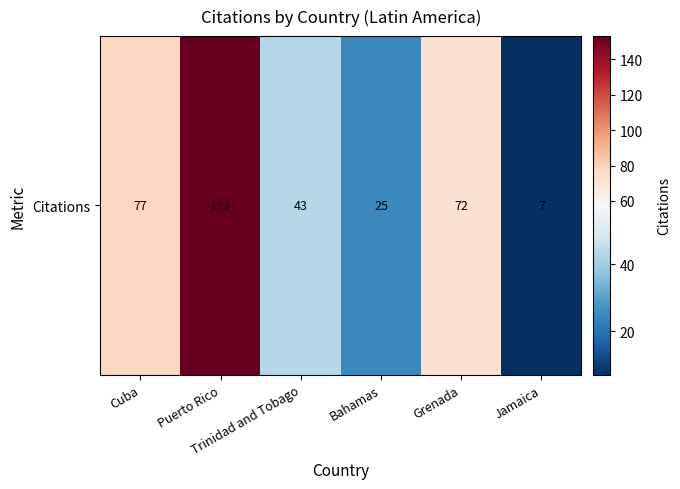

Approximately how many times larger is the value at Bahamas compared to Cuba?

0.3